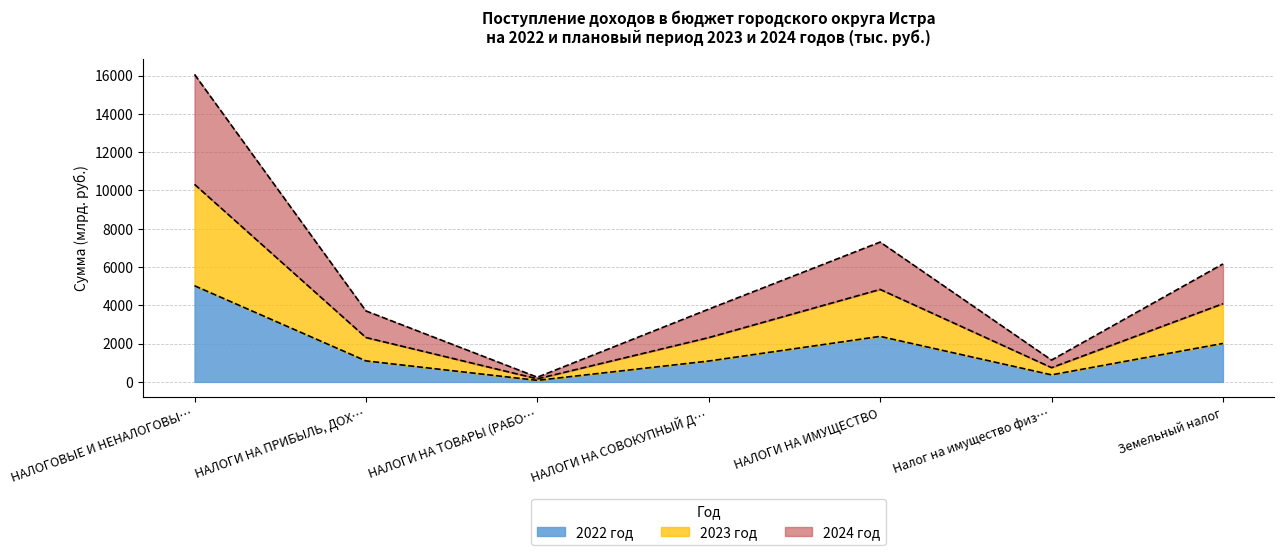

At which category is the sum across all series the highest?

НАЛОГОВЫЕ И НЕНАЛОГОВЫ…